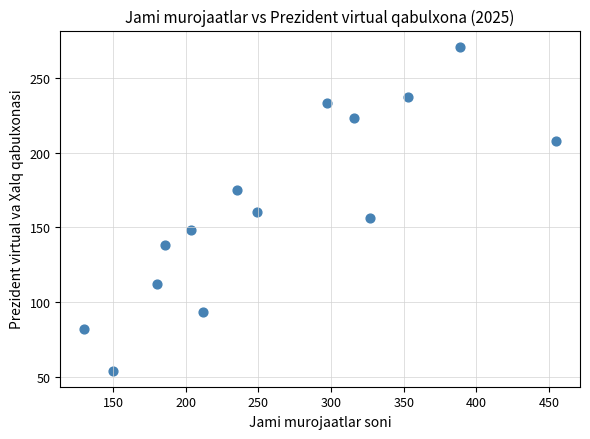

What is the range of Y values (max minus min)?

217